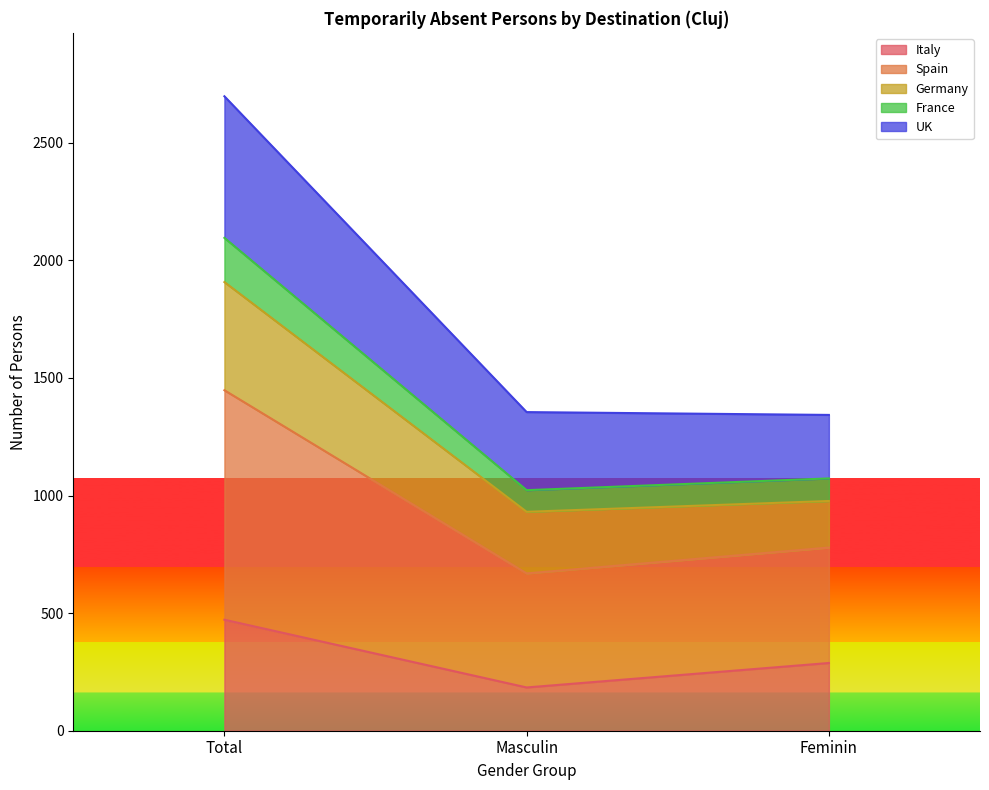

What are all the series names shown in the legend?

Italy, Spain, Germany, France, UK